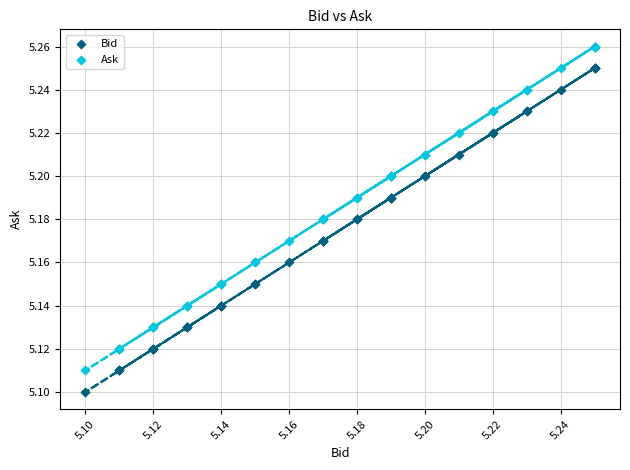

Which series reaches the minimum Y coordinate?

Bid